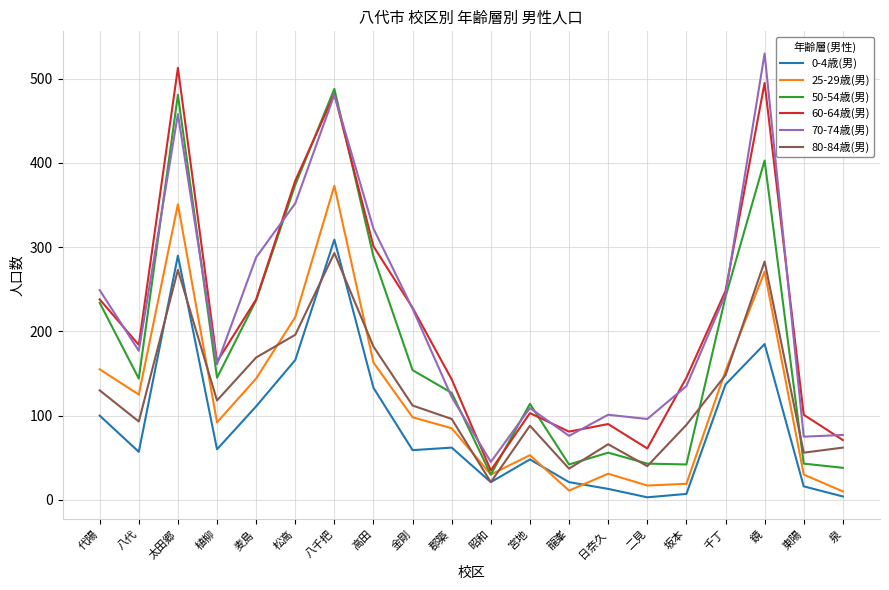

What is the minimum value for 25-29歳(男)?

10